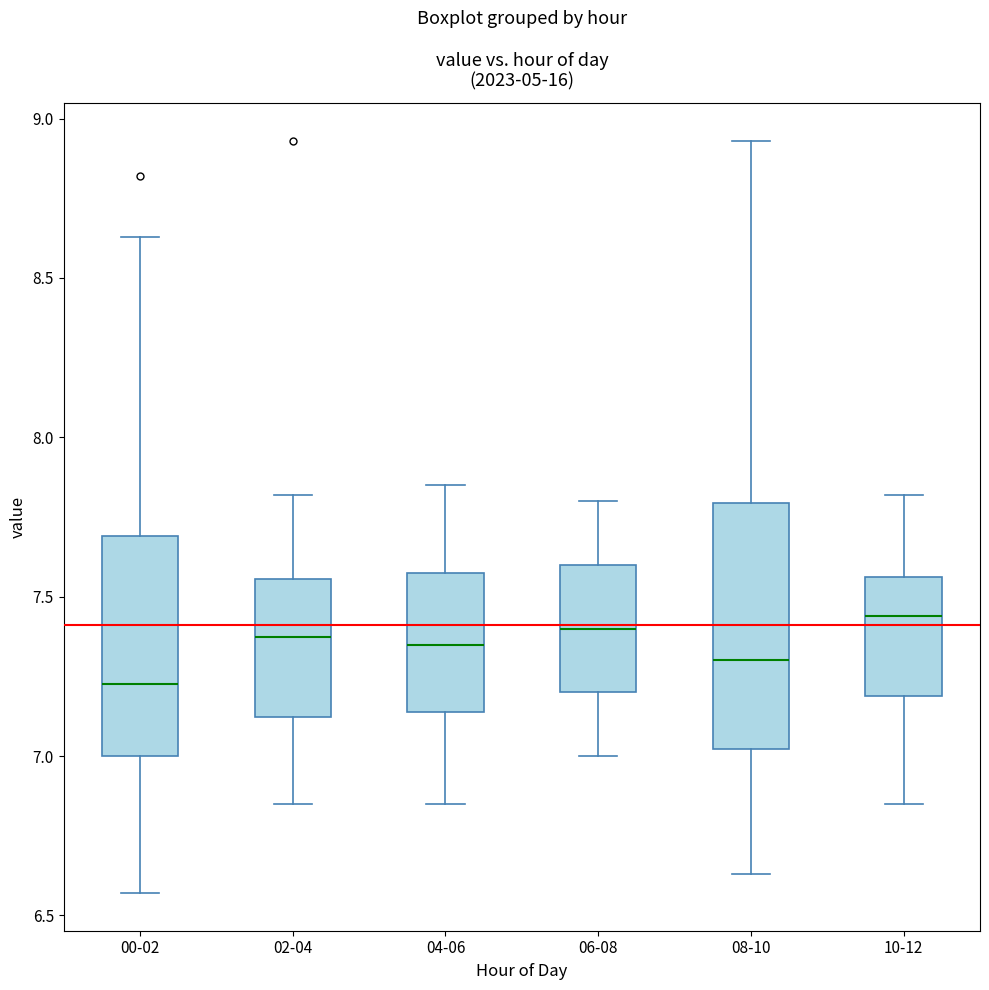

Where is the upper edge of the box for 08-10 on the y-axis? The values are not printed on the chart, so give them approximately, as read against the axis.

7.80